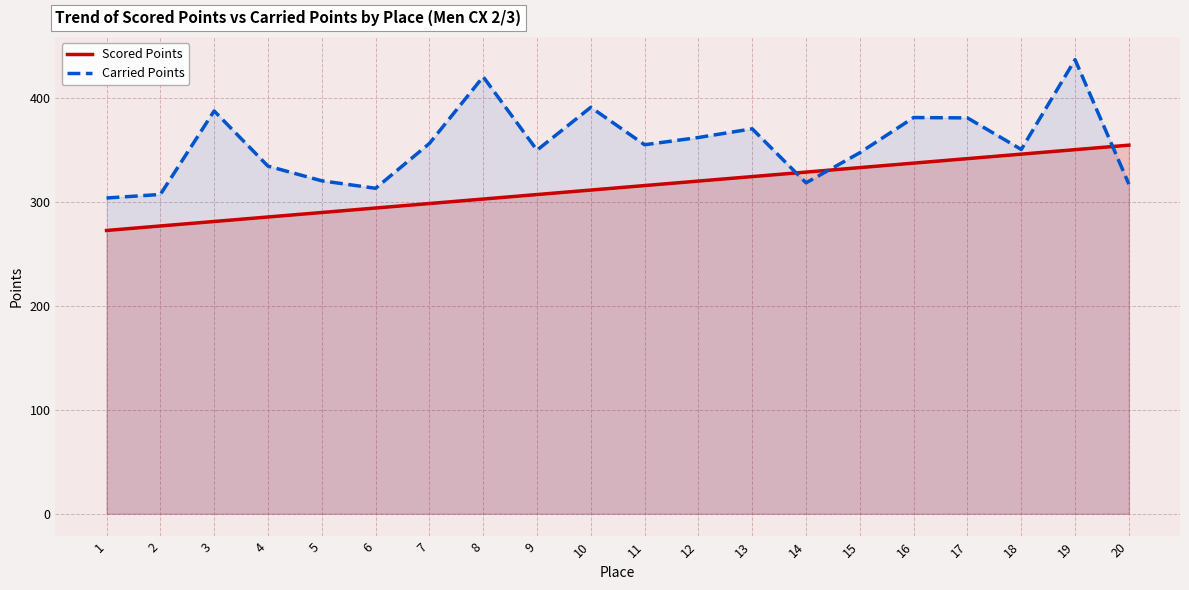

Rank the categories by Carried Points value from lowest to highest.

1, 2, 6, 20, 14, 5, 4, 15, 9, 18, 11, 7, 12, 13, 17, 16, 3, 10, 8, 19